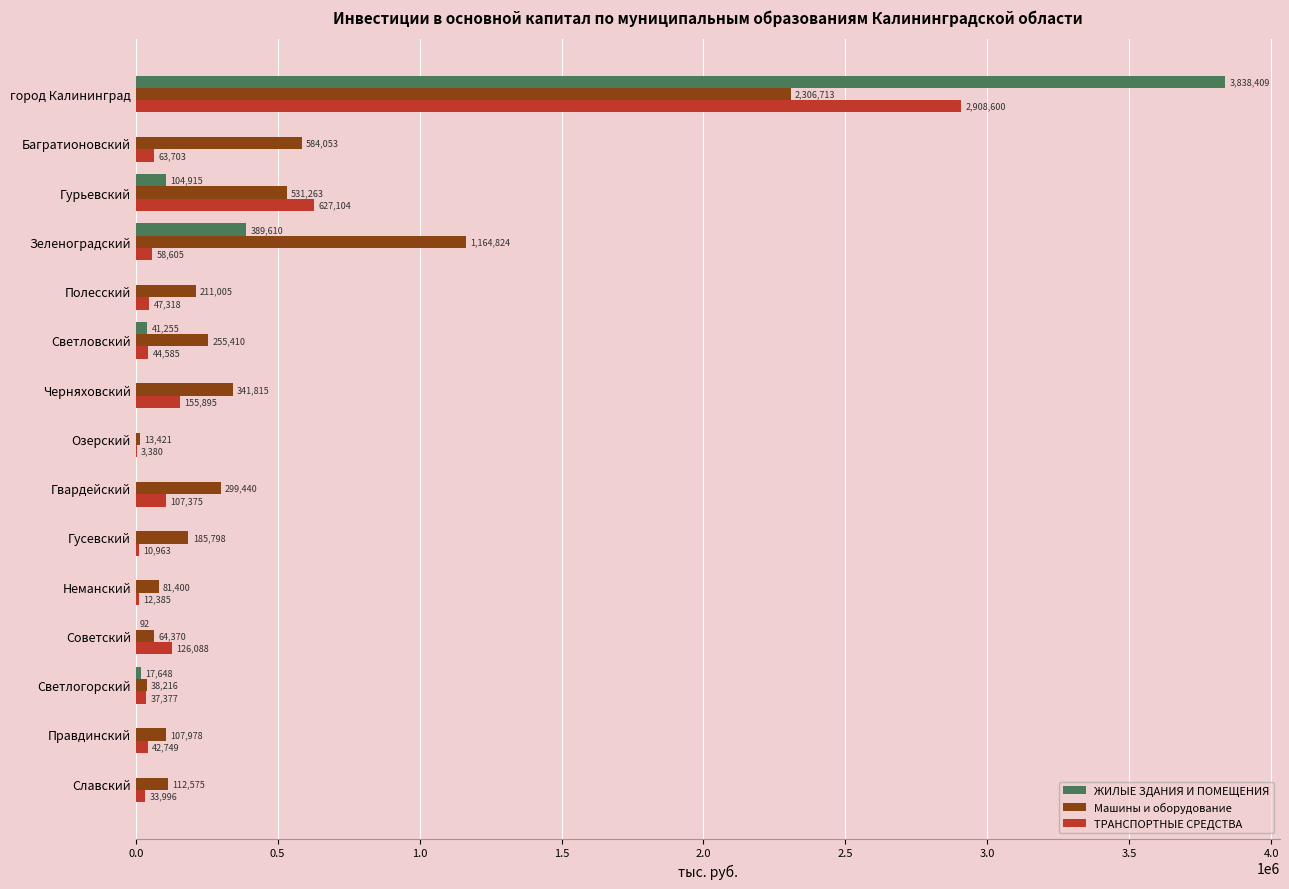

What is the average value of the ЖИЛЫЕ ЗДАНИЯ И ПОМЕЩЕНИЯ series?

292795